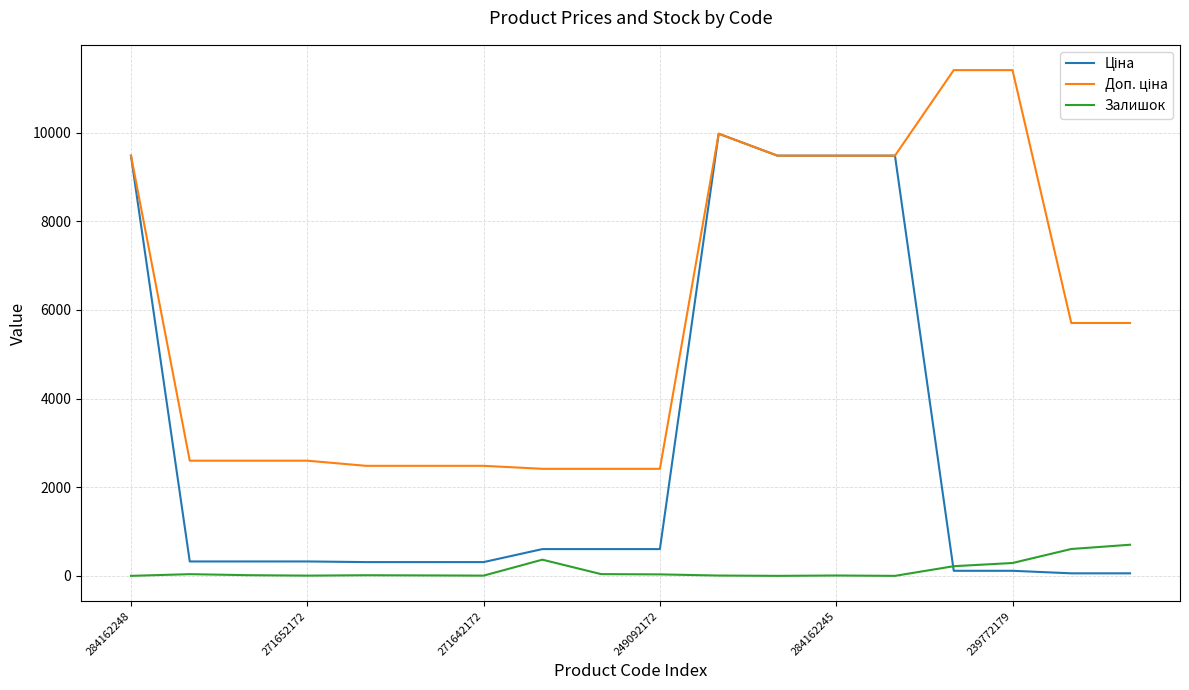

Is this an area chart (filled region under the line)?

No